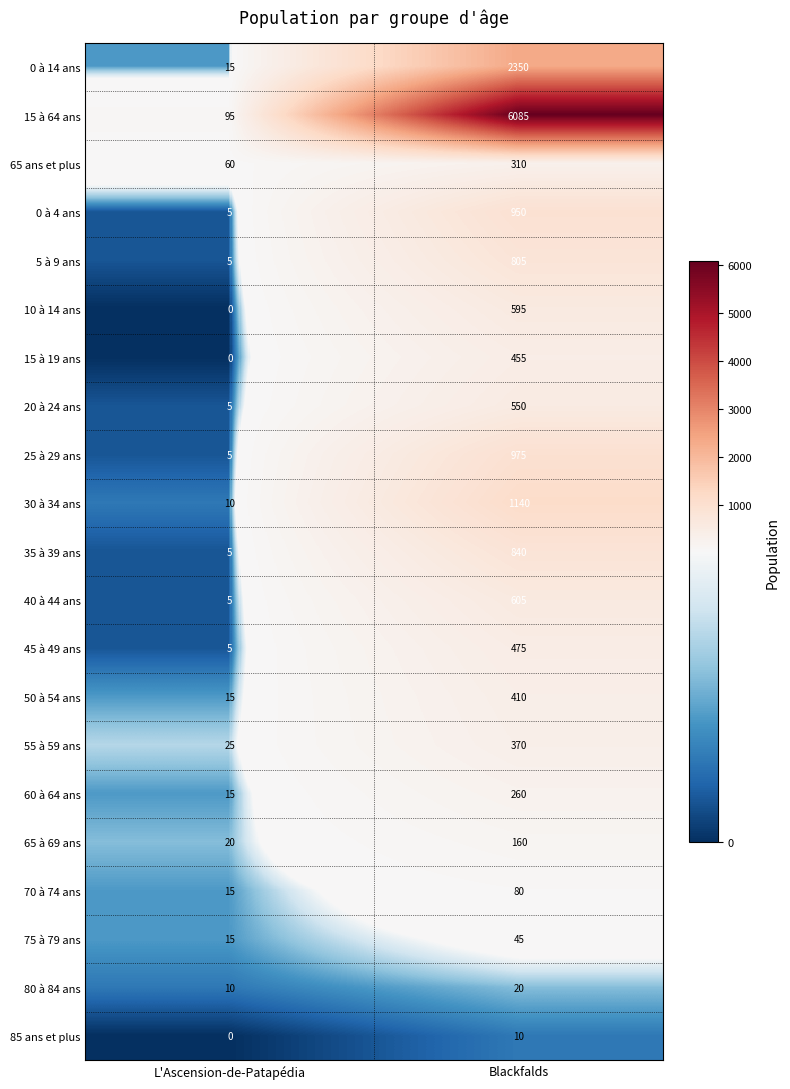

At which category does the chart reach its peak across all series?

Blackfalds